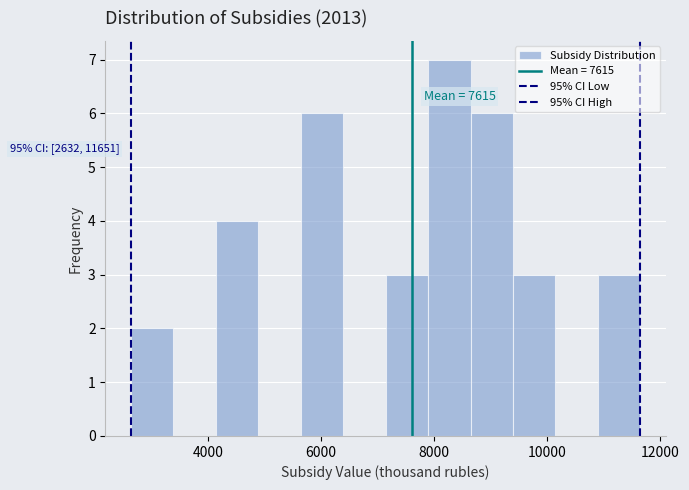

Read against the x-axis, roughly where is the centre of the tallest bar?

8200